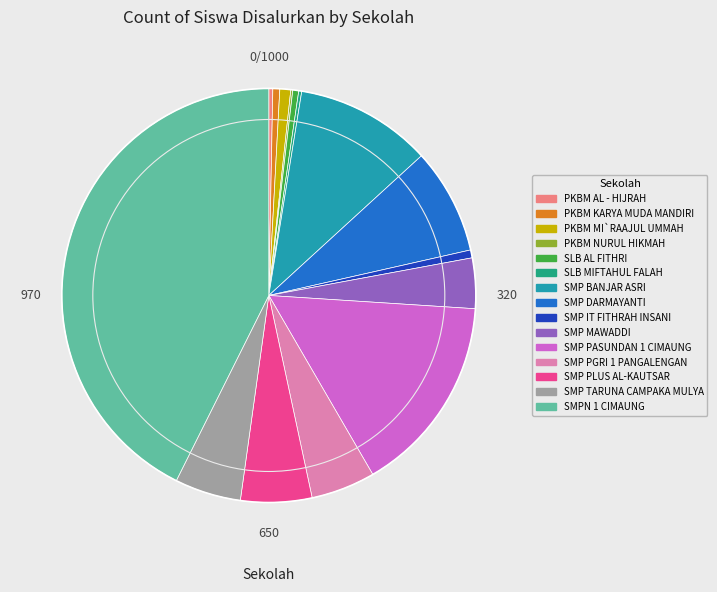

Is the sum of SMP BANJAR ASRI and PKBM KARYA MUDA MANDIRI greater than half?

No